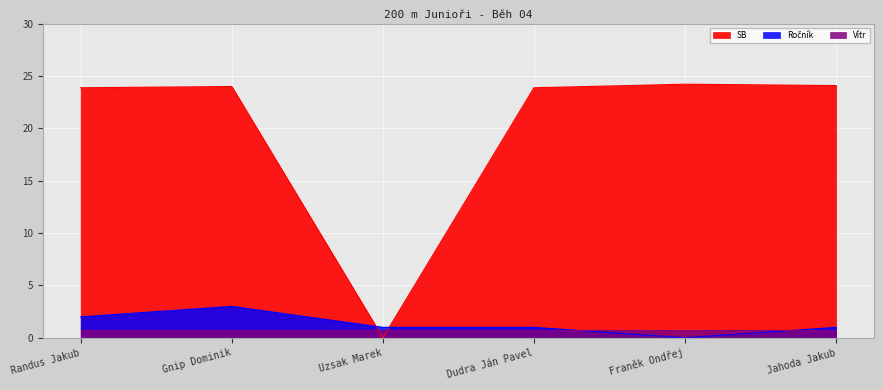

Where do Ročník and SB first cross each other?

Gnip Dominik and Uzsak Marek